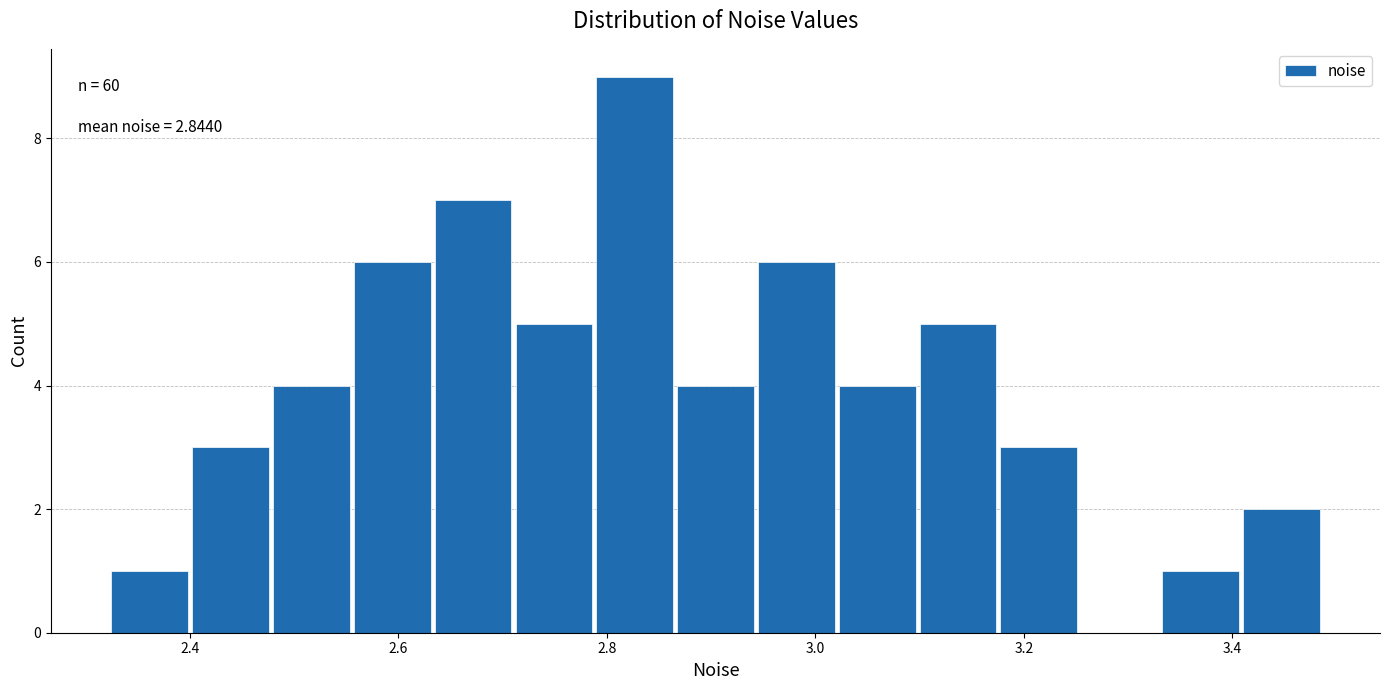

Read against the x-axis, roughly where is the centre of the tallest bar?

2.82